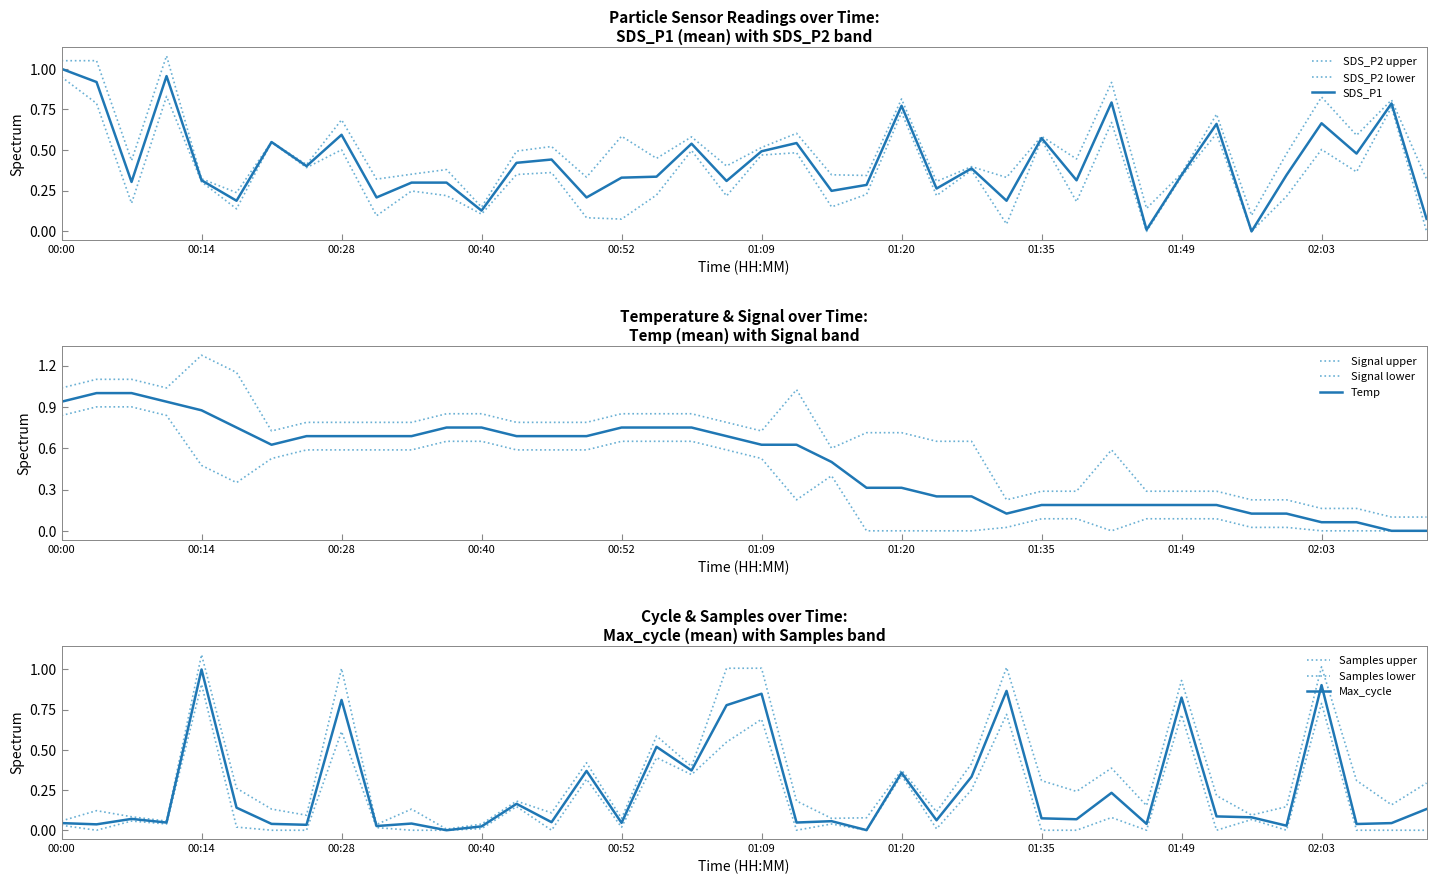

What value does the Temp series have at 01:43?

0.2